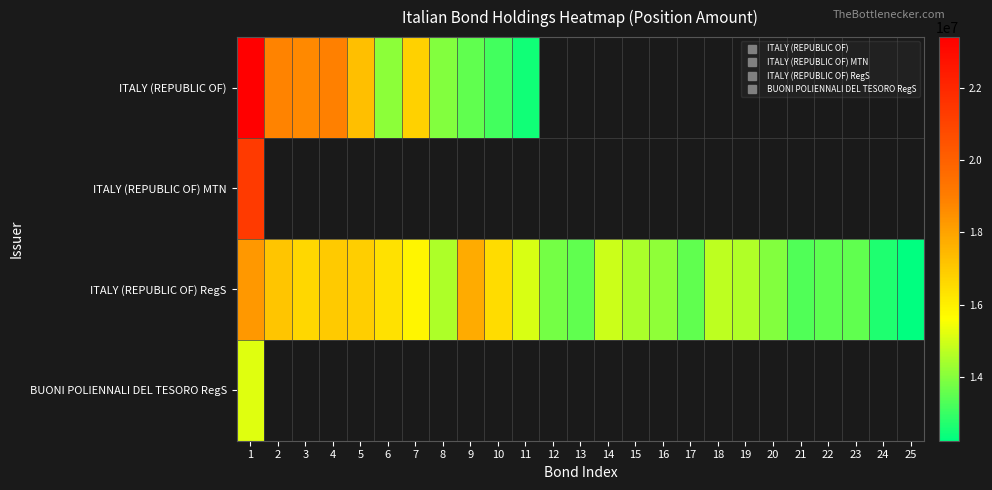

Count the number of categories in the chart.

25